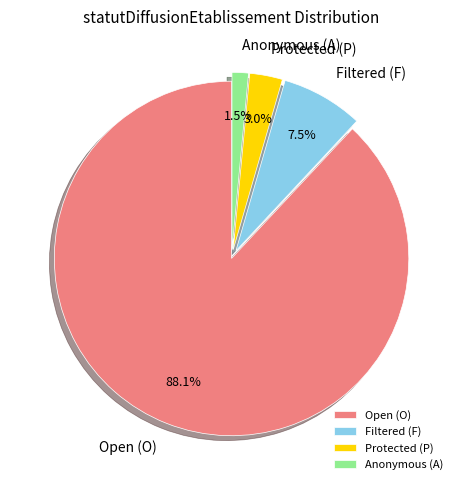

Count the number of slices in the pie.

4